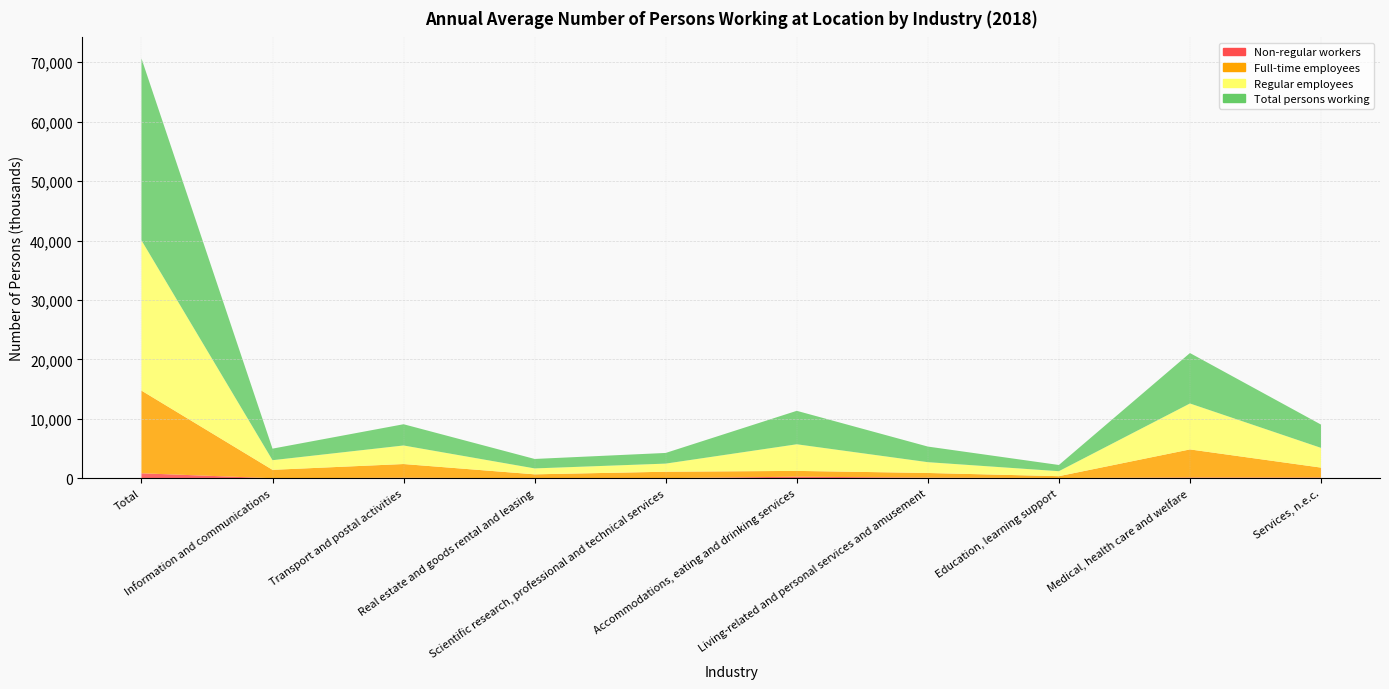

Reading right to left, extract all data points from this chart.

Non-regular workers: 126600	136500	46800	107800	271400	25300	21700	94200	14700	845000
Full-time employees: 1672900	4722100	310900	787900	975100	1080700	645800	2306600	1410400	13912300
Regular employees: 3318800	7728600	836800	1818700	4476700	1364800	995000	3120000	1622200	25281600
Total persons working: 3915600	8484800	1045100	2623900	5628500	1795000	1592100	3574000	1942400	30601400